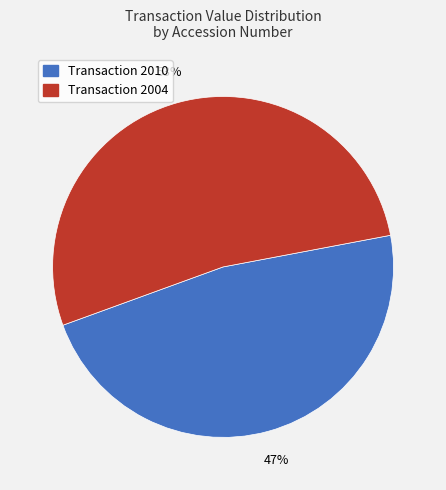

Is there a majority slice in this chart?

Yes